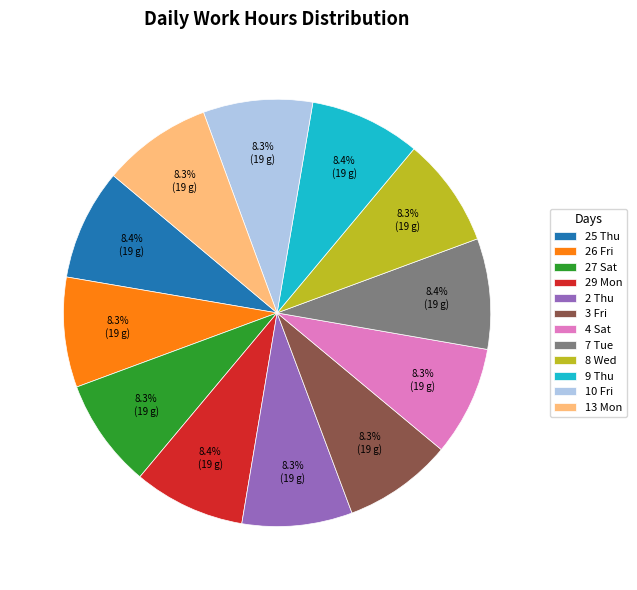

Approximately how many times larger is the value at 2 Thu compared to 8 Wed?

1.0